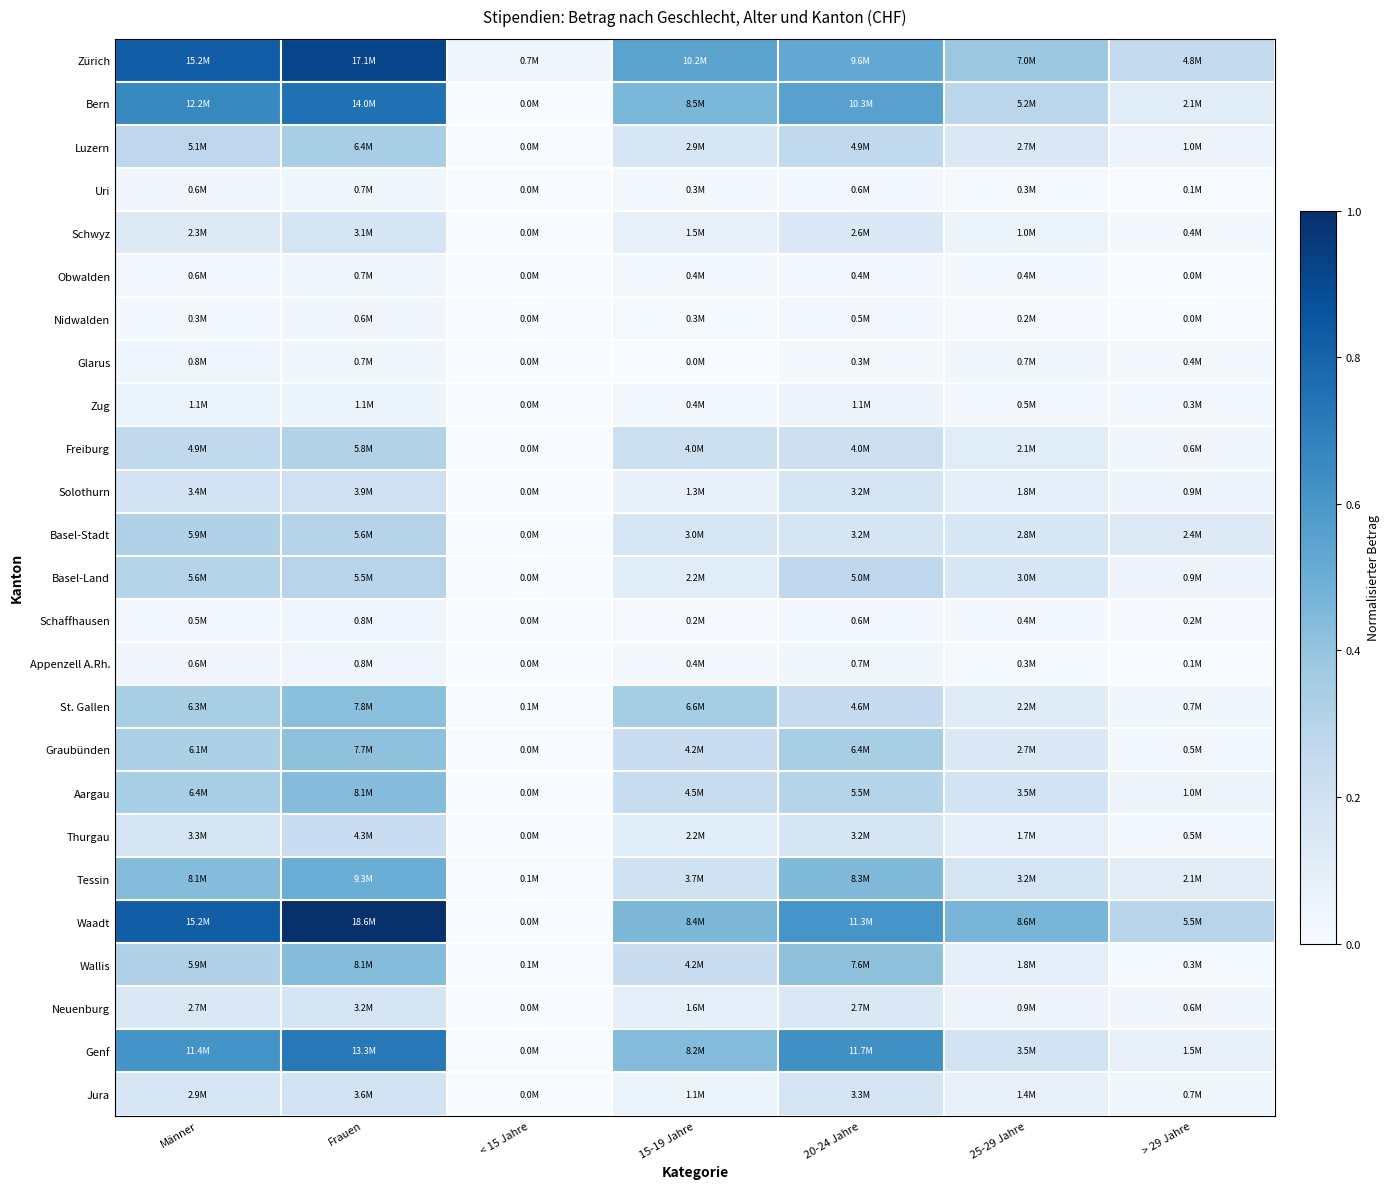

At how many categories does at least one series exceed 0?

7